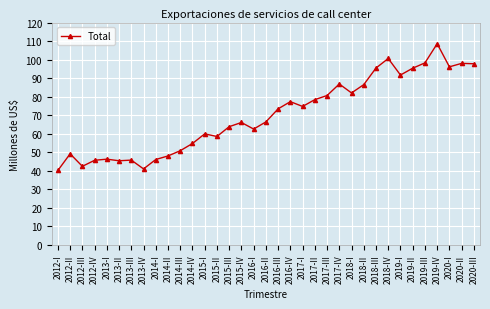

How many data points does each series have?

35